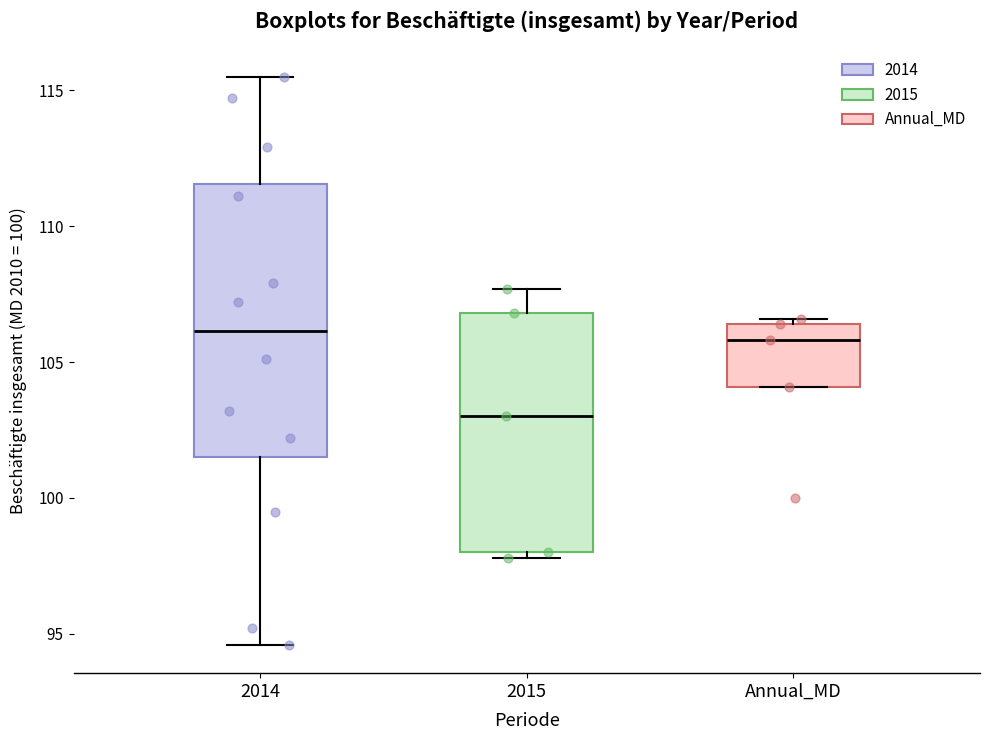

Reading left to right, transcribe this box plot: for each box, give where its median line is, the range the box spans, and where its two whiskers end, as read against the y-axis. The values are not printed on the chart, so give them approximately, as read against the axis.

2014: median 106.0, box 101.5 to 111.5, whiskers 94.5 to 115.5
2015: median 103.0, box 98.0 to 107.0, whiskers 98.0 (just below the box's lower edge) to 107.5
Annual_MD: median 106.0, box 104.0 to 106.5, whiskers 104.0 to 106.5 (just above the box's upper edge)